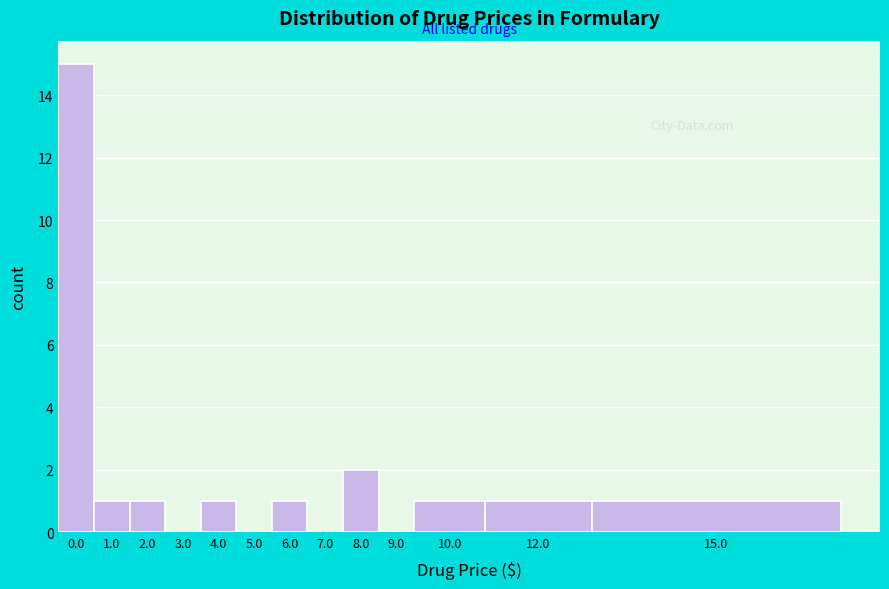

Reading left to right, list all the values displayed in this chart.

0.0=15	1.0=1	2.0=1	3.0=0	4.0=1	5.0=0	6.0=1	7.0=0	8.0=2	9.0=0	10.0=1	12.0=1	15.0=1